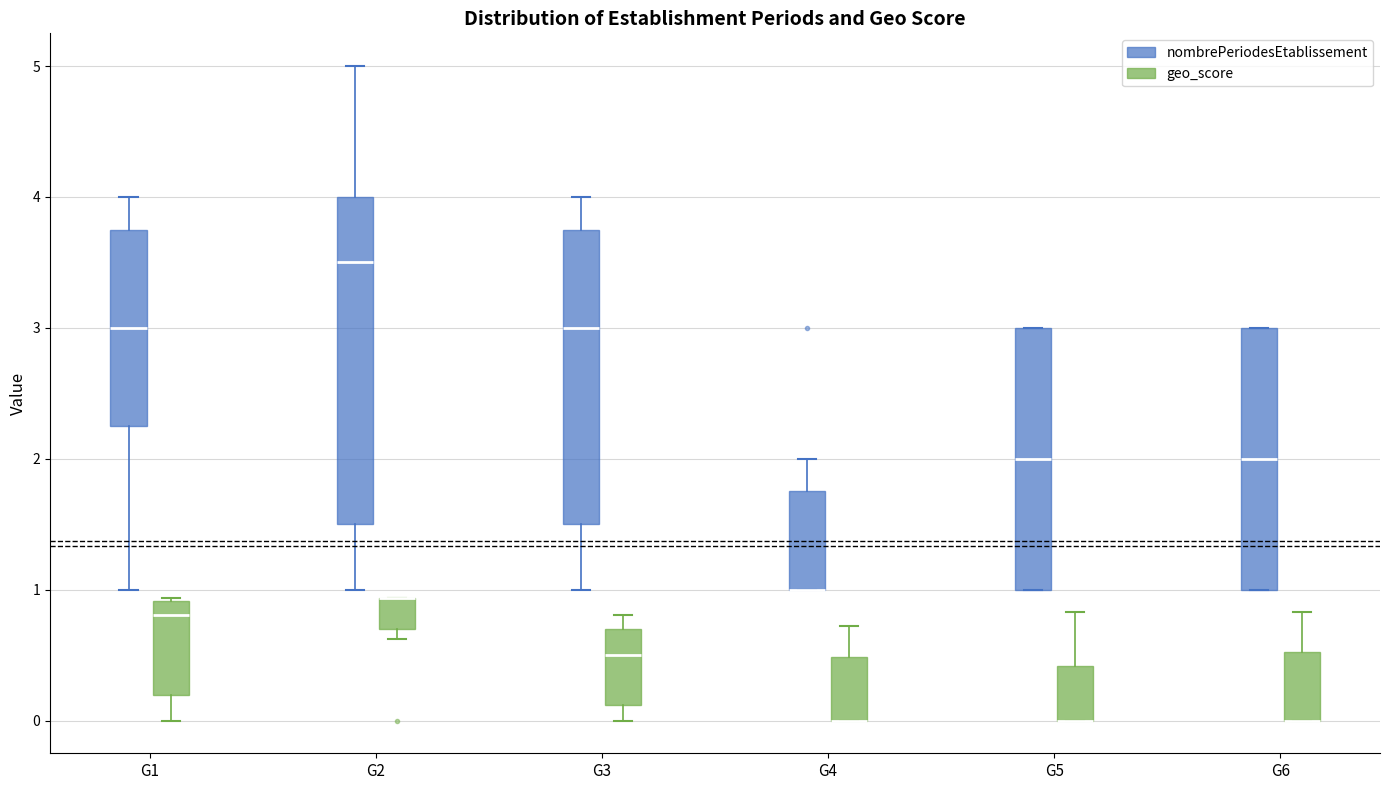

Where does the lower whisker of the box for G1 (geo_score) end on the y-axis? The values are not printed on the chart, so give them approximately, as read against the axis.

0.0